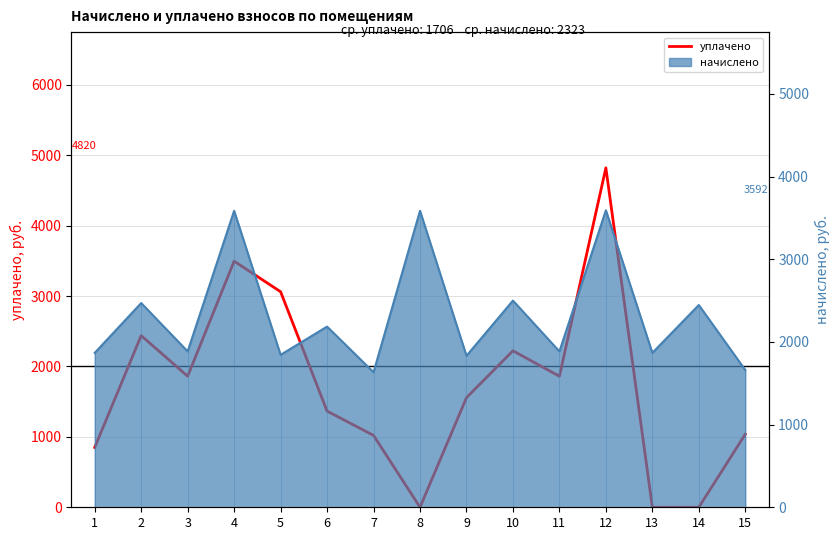

What is the change in value from 9 to 15?

-518.9